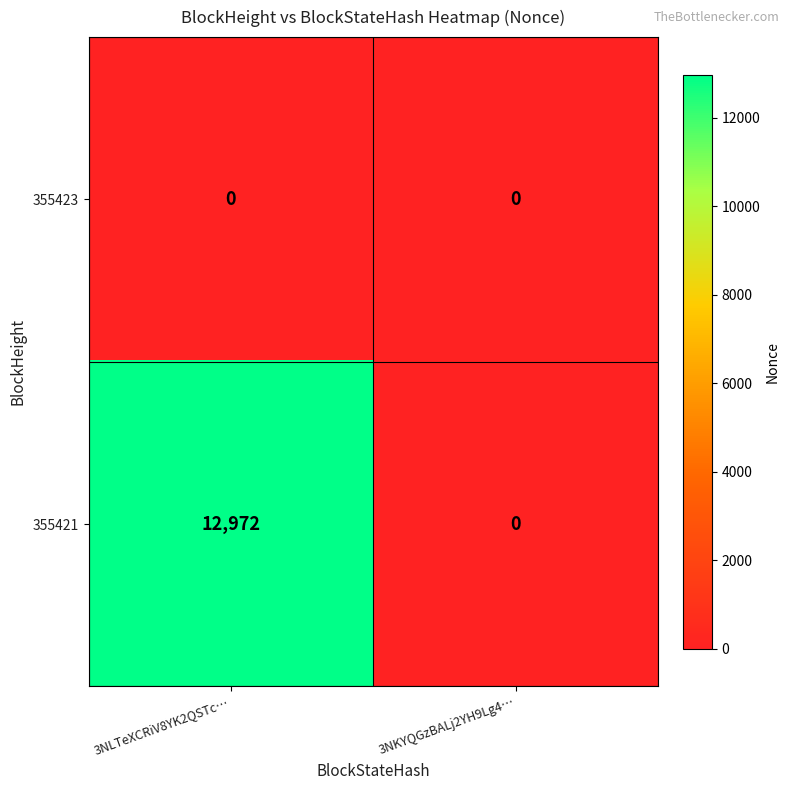

List the series in order of their overall mean, lowest first.

355423, 355421